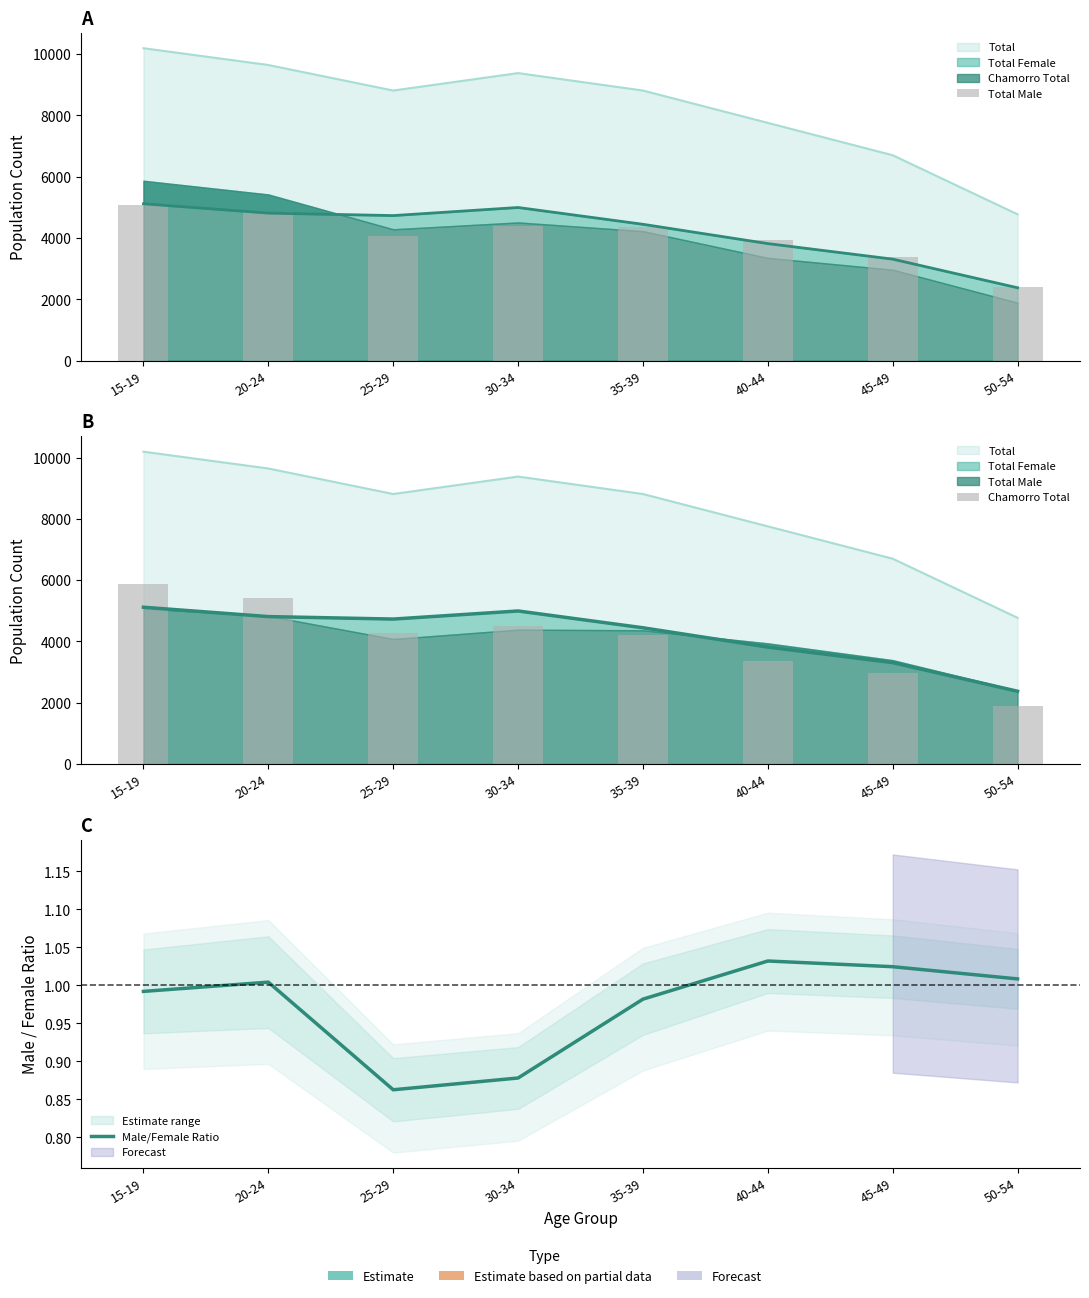

What is the smallest value displayed?

0.9